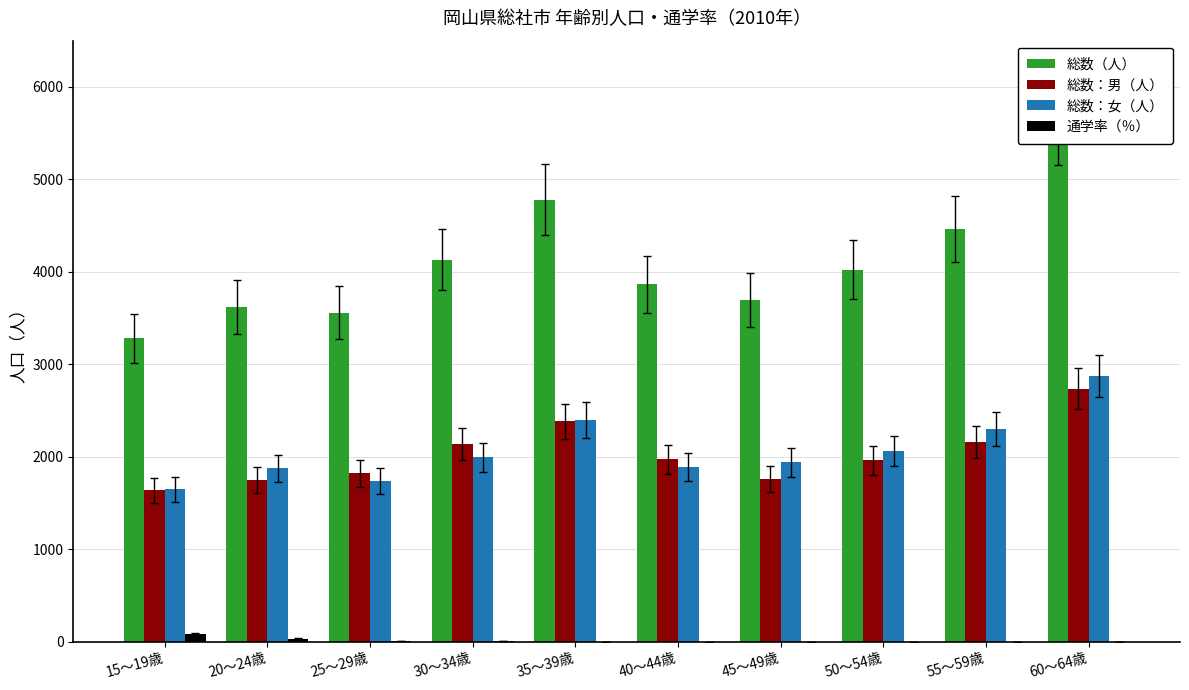

What is the value of the 総数（人） bar at the 3rd from the left?

3558.0